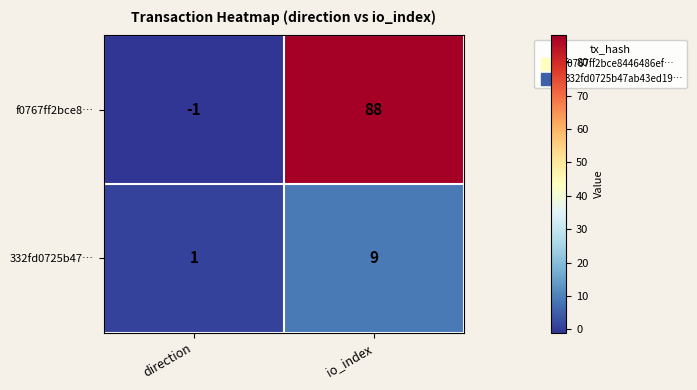

How many values in f0767ff2bce8… are below zero?

1